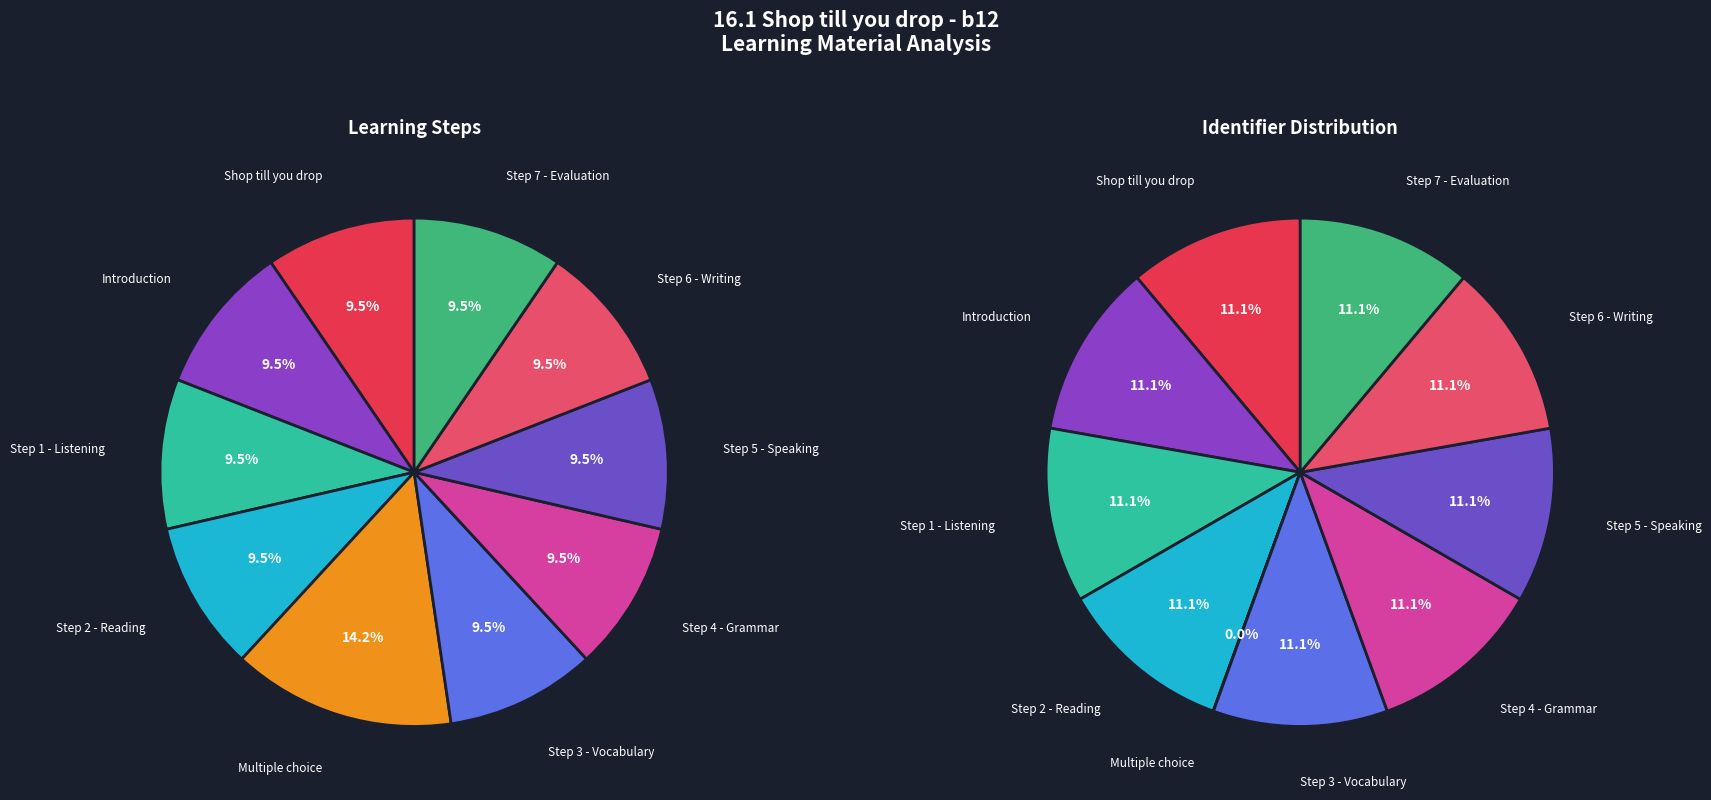

Is the sum of Shop till you drop and Step 4 - Grammar greater than half?

No